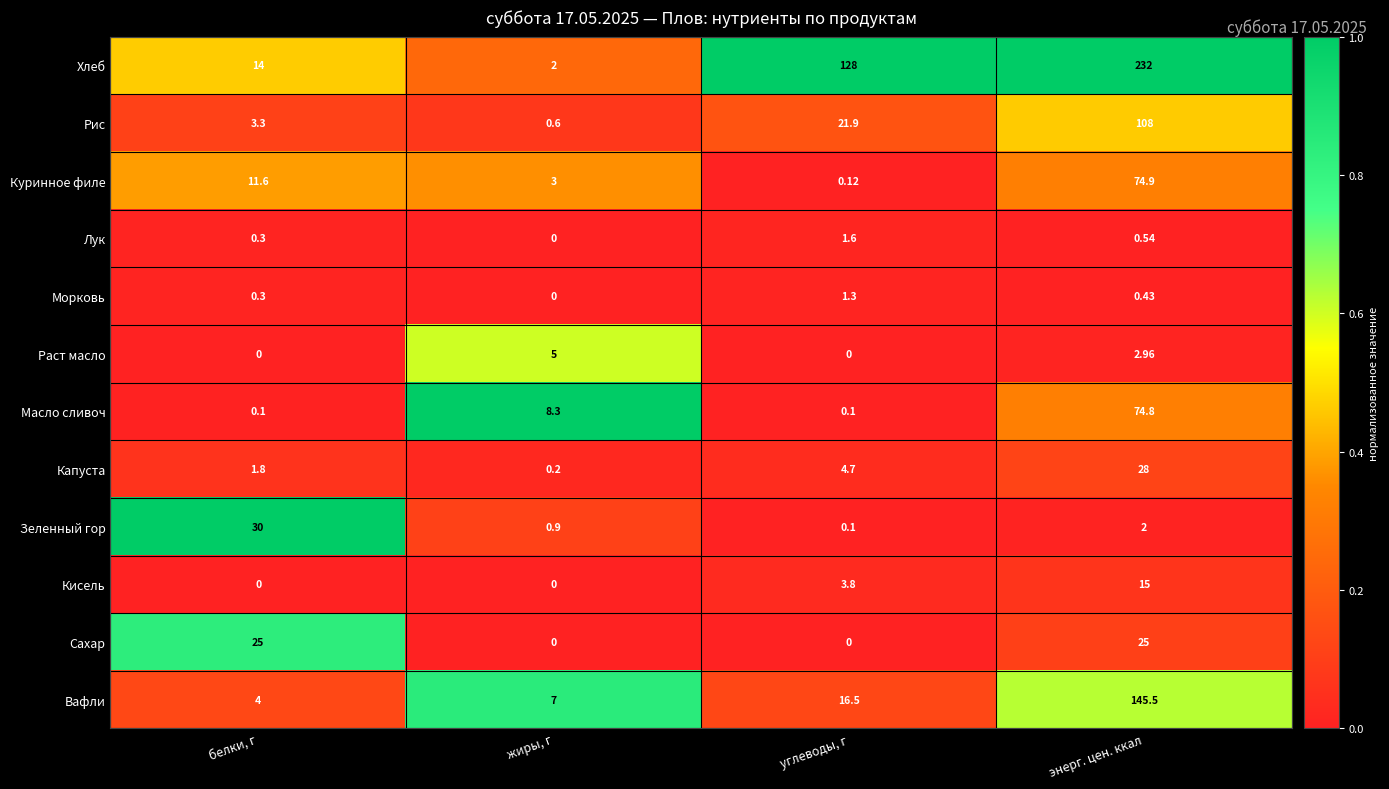

How many series are shown in this chart?

12